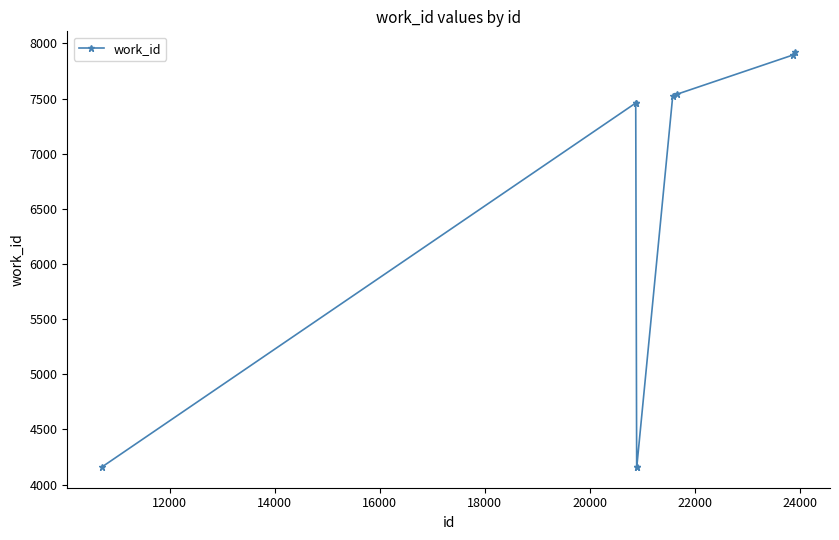

What is the minimum value shown in the chart?

4159